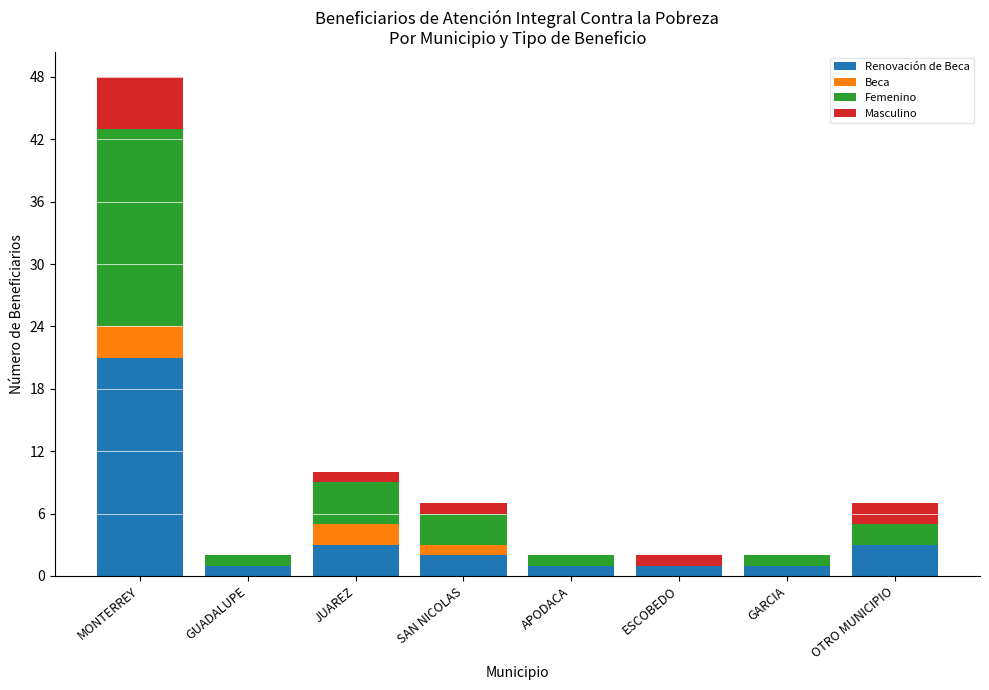

At which category is the sum across all series the highest?

MONTERREY